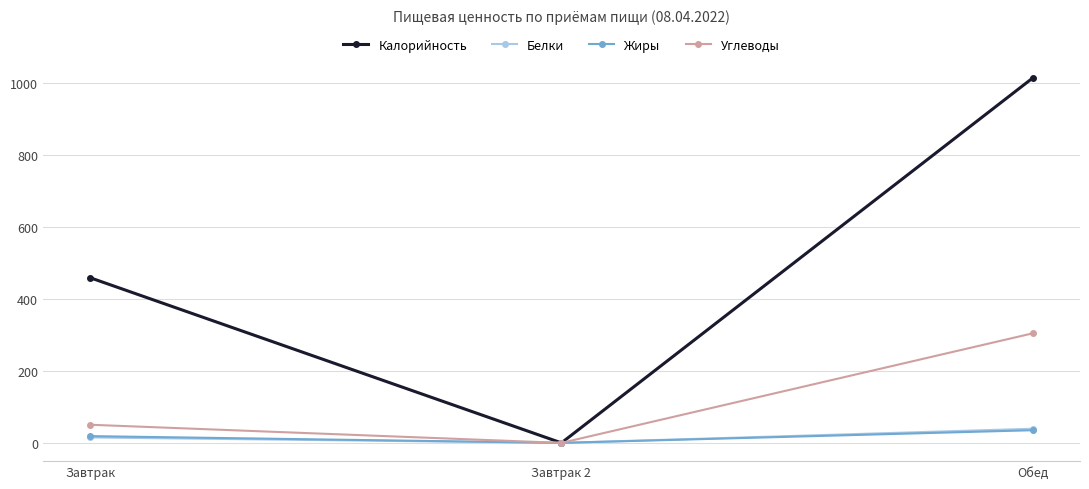

The Жиры series shows 35.2 at Обед. True or false?

True